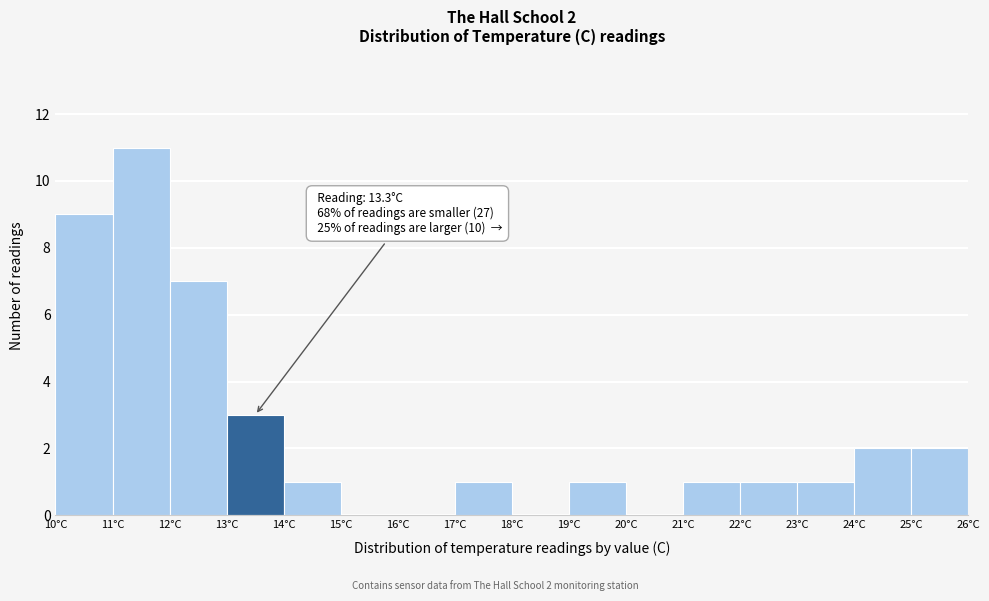

Which range on the x-axis has the tallest bar?

11 to 12